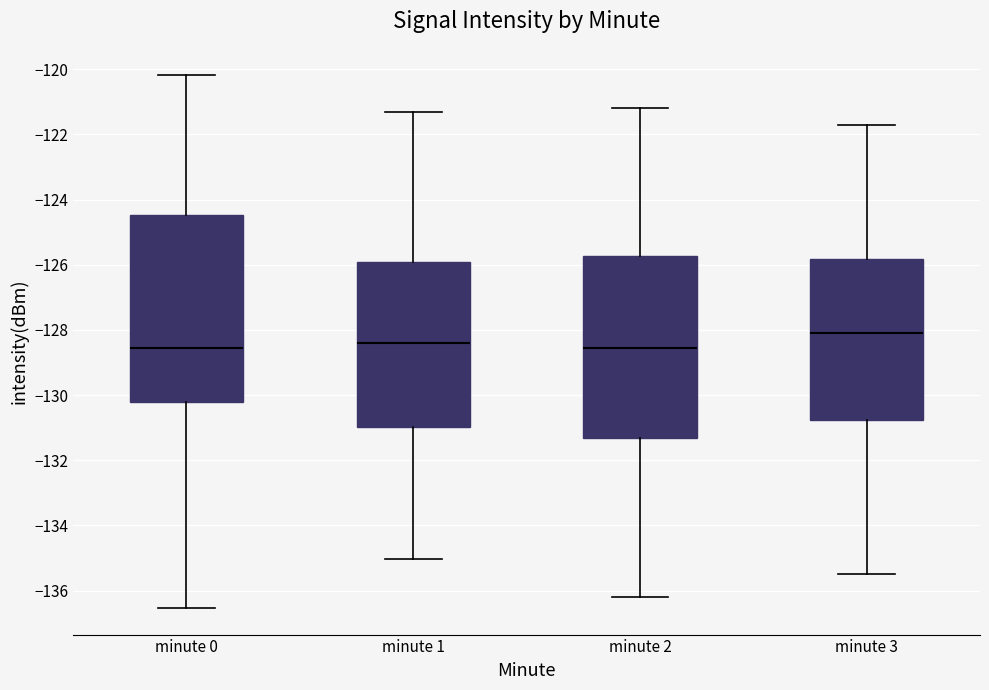

Reading left to right, transcribe this box plot: for each box, give where its median line is, the range the box spans, and where its two whiskers end, as read against the y-axis. The values are not printed on the chart, so give them approximately, as read against the axis.

minute 0: median -128.6, box -130.2 to -124.4, whiskers -136.6 to -120.2
minute 1: median -128.4, box -131.0 to -125.8, whiskers -135.0 to -121.2
minute 2: median -128.6, box -131.4 to -125.8, whiskers -136.2 to -121.2
minute 3: median -128.0, box -130.8 to -125.8, whiskers -135.4 to -121.6